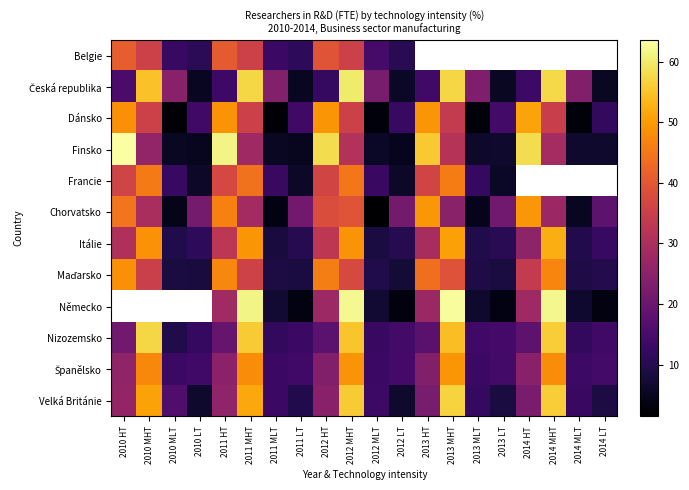

The value of Belgie at 2010 LT is 6.3. True or false?

False